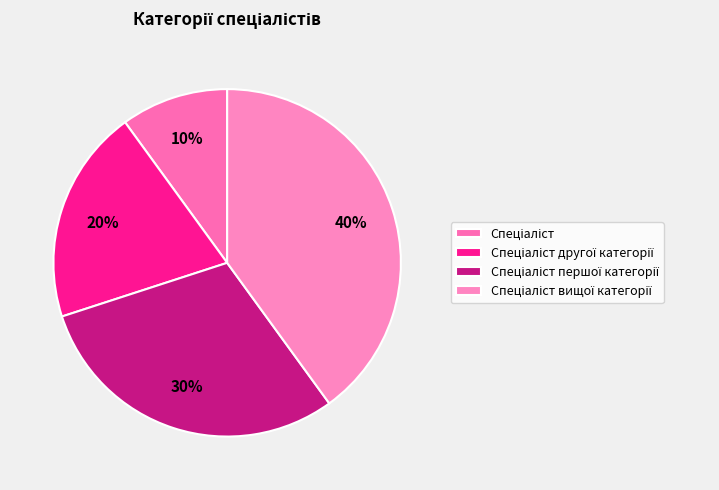

Which category has the biggest portion of the pie?

Спеціаліст вищої категорії